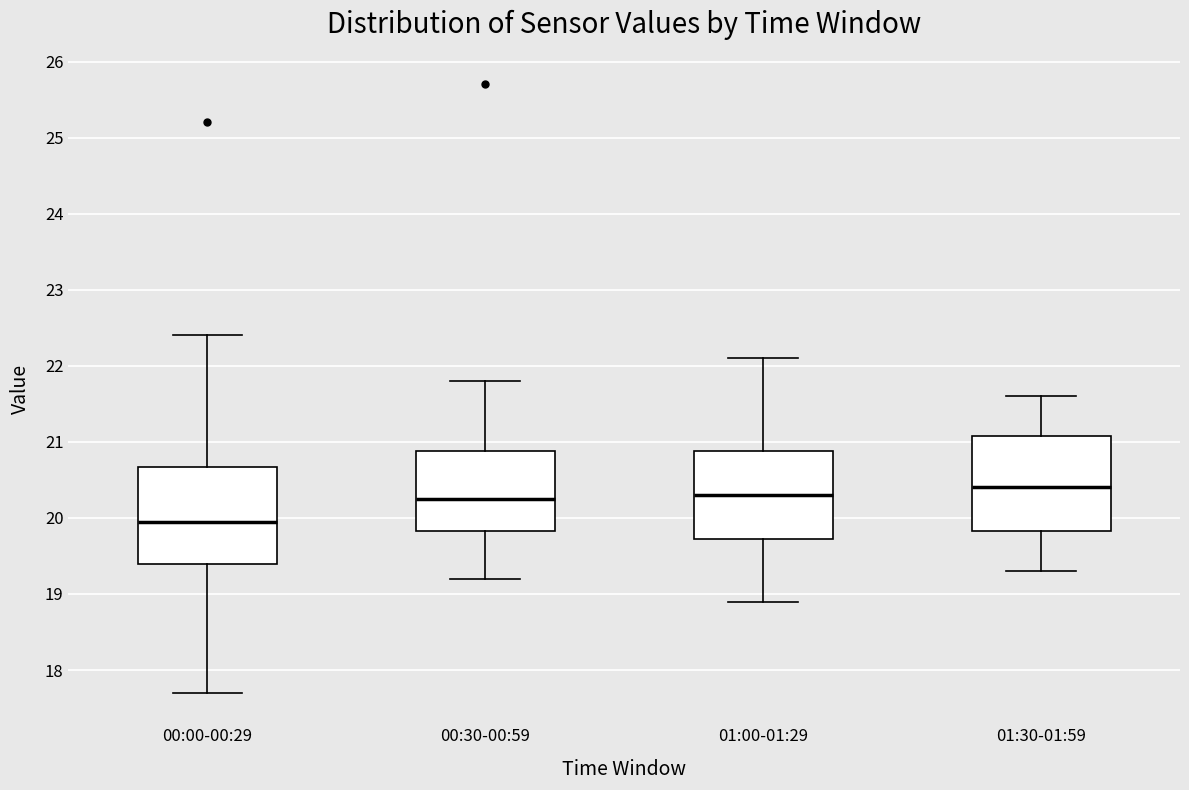

Where does the median line of the box for 00:30-00:59 sit on the y-axis? The values are not printed on the chart, so give them approximately, as read against the axis.

20.3